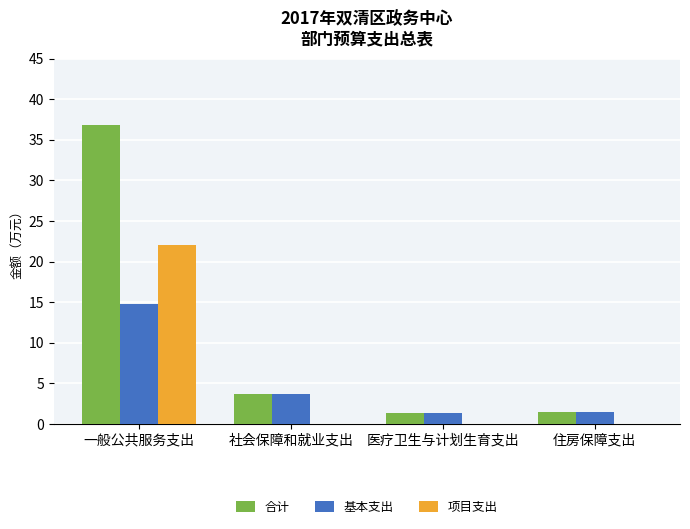

How many series are shown in this chart?

3